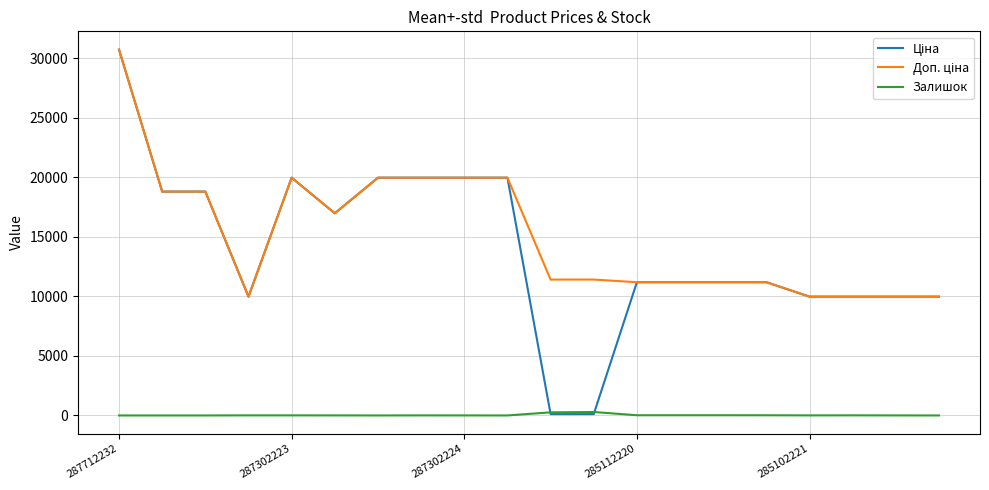

Reading left to right, transcribe all the data shown in this chart.

Ціна: 30717.1	18796.8	18796.8	9975.0	19964.2	16976.3	19964.2	19964.2	19964.2	19964.2	114.1	114.1	11188.2	11188.2	11188.2	11188.2	9975.0	9975.0	9975.0	9975.0
Доп. ціна: 30717.1	18796.8	18796.8	9975.0	19964.2	16976.3	19964.2	19964.2	19964.2	19964.2	11410.0	11410.0	11188.2	11188.2	11188.2	11188.2	9975.0	9975.0	9975.0	9975.0
Залишок: 0.0	0.0	0.0	7.0	7.0	4.0	0.0	5.0	3.0	0.0	260.0	290.0	17.0	17.0	17.0	15.0	5.0	9.0	3.0	0.0